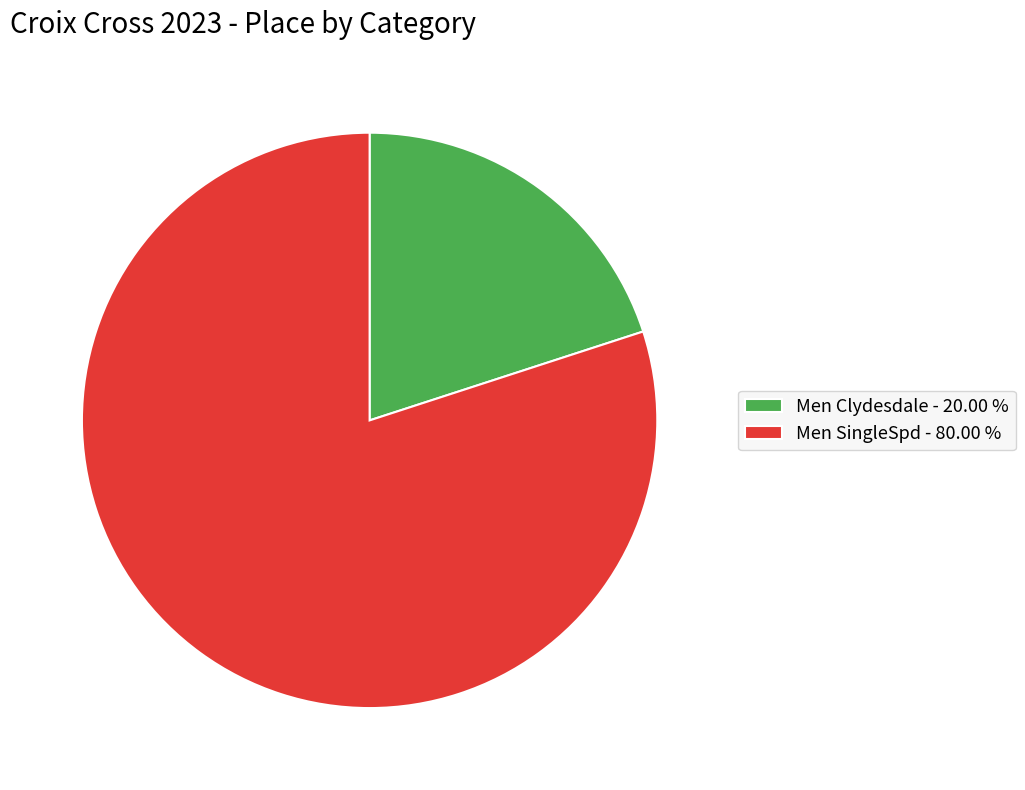

Is the sum of Men SingleSpd - 80.00 % and Men Clydesdale - 20.00 % greater than half?

Yes